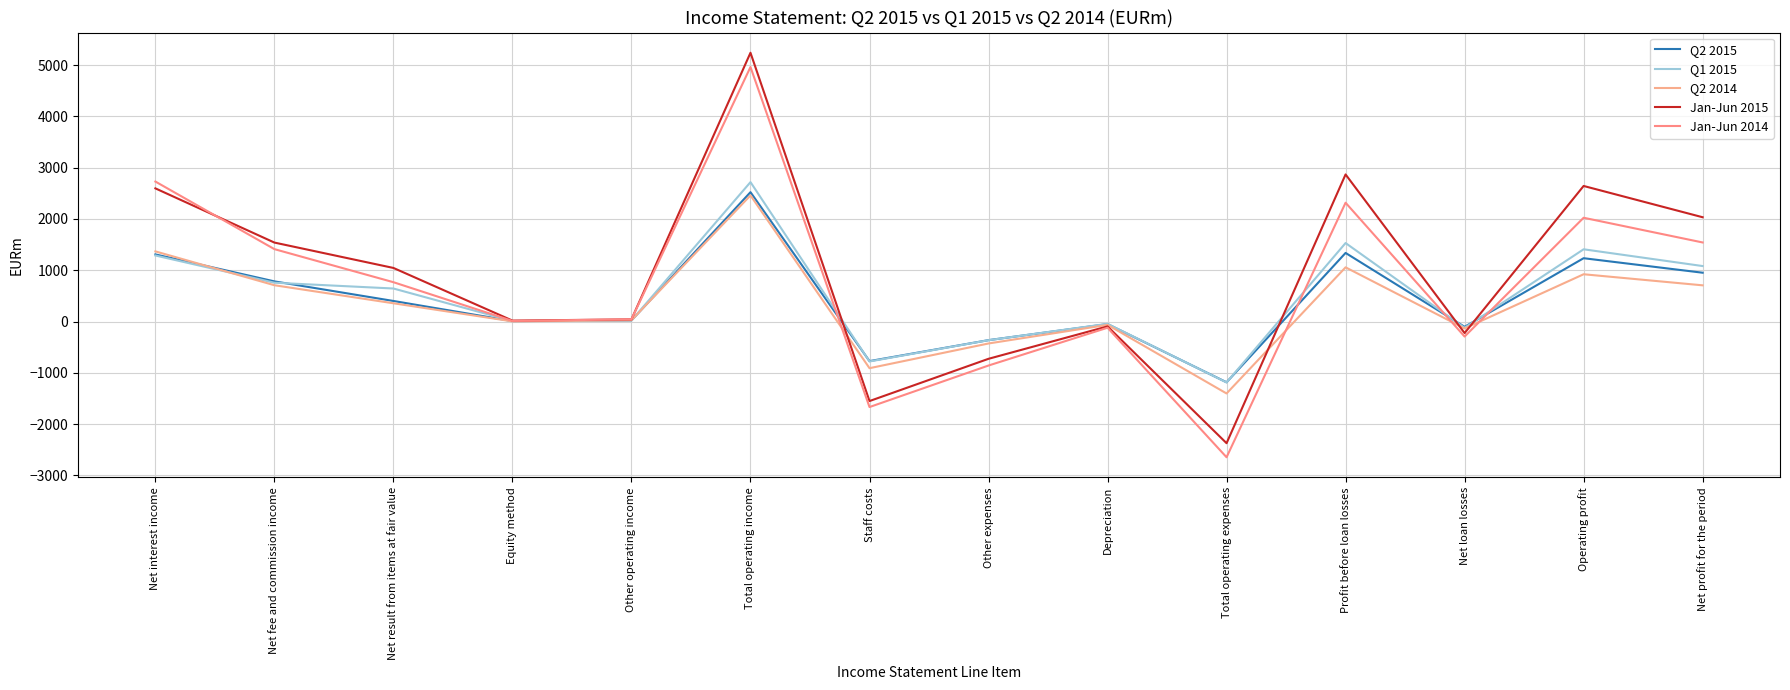

What is the greatest value displayed?

5242